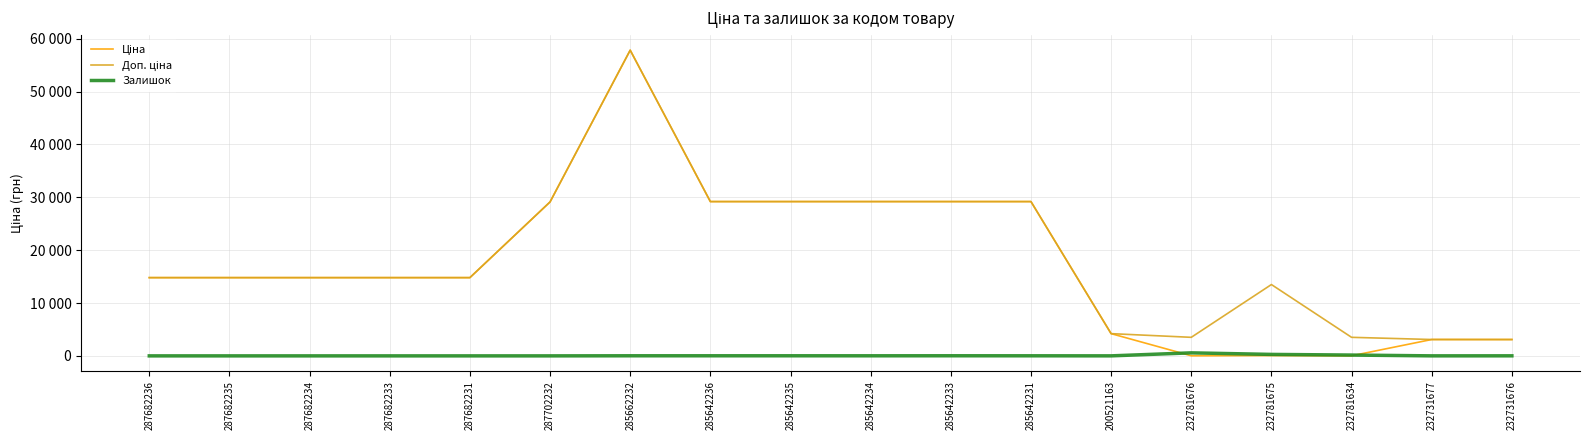

Which series has the widest spread of values?

Ціна